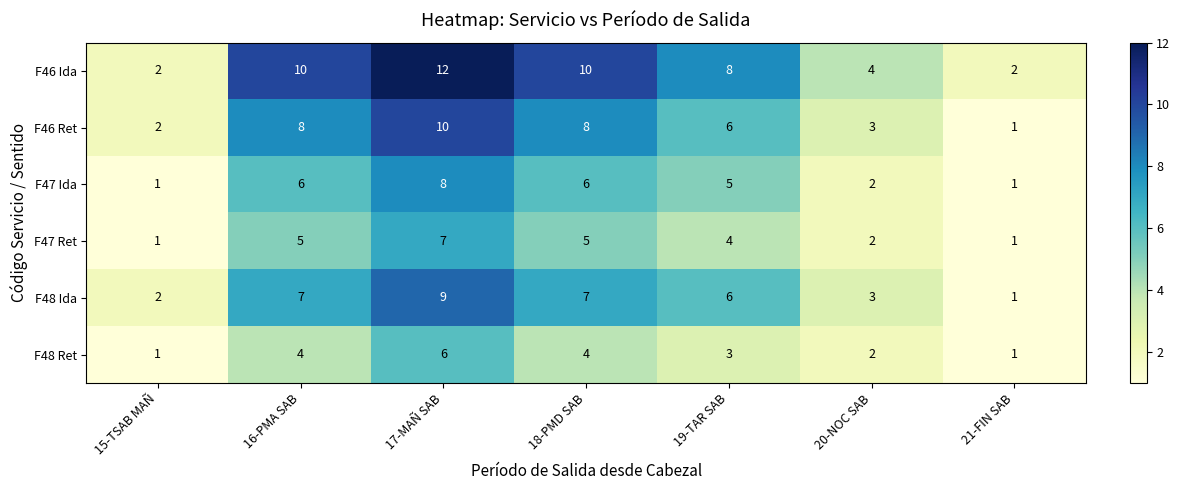

Read the F47 Ida value at 18-PMD SAB.

6